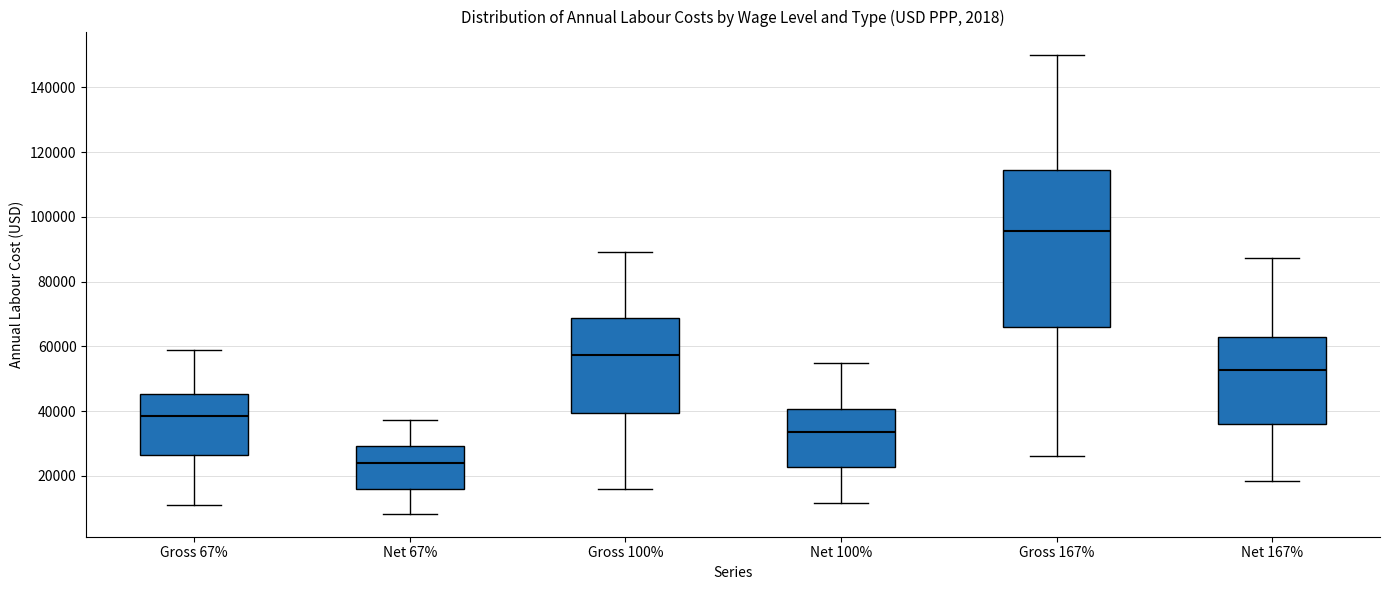

Where is the lower edge of the box for Net 67% on the y-axis? The values are not printed on the chart, so give them approximately, as read against the axis.

16000